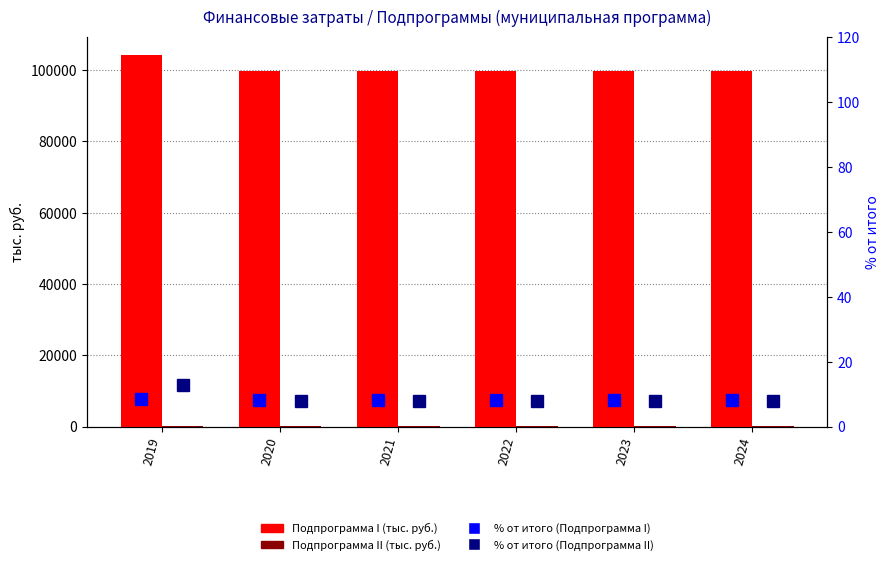

What is the value of the % от итого (Подпрограмма II) bar at the 4th from the left?

7.9